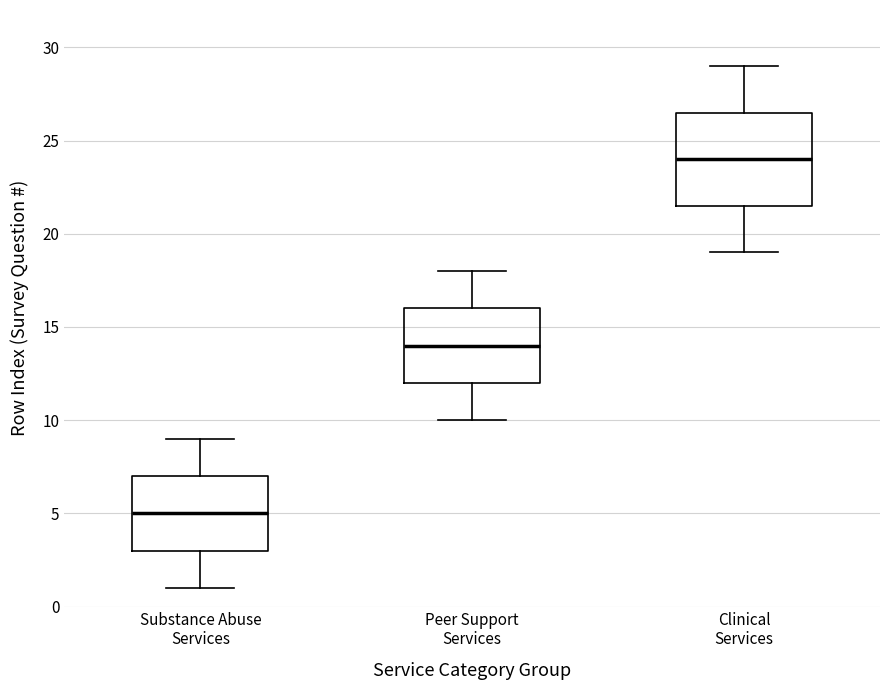

Reading left to right, transcribe this box plot: for each box, give where its median line is, the range the box spans, and where its two whiskers end, as read against the y-axis. The values are not printed on the chart, so give them approximately, as read against the axis.

Substance Abuse Services: median 5.0, box 3.0 to 7.0, whiskers 1.0 to 9.0
Peer Support Services: median 14.0, box 12.0 to 16.0, whiskers 10.0 to 18.0
Clinical Services: median 24.0, box 21.5 to 26.5, whiskers 19.0 to 29.0